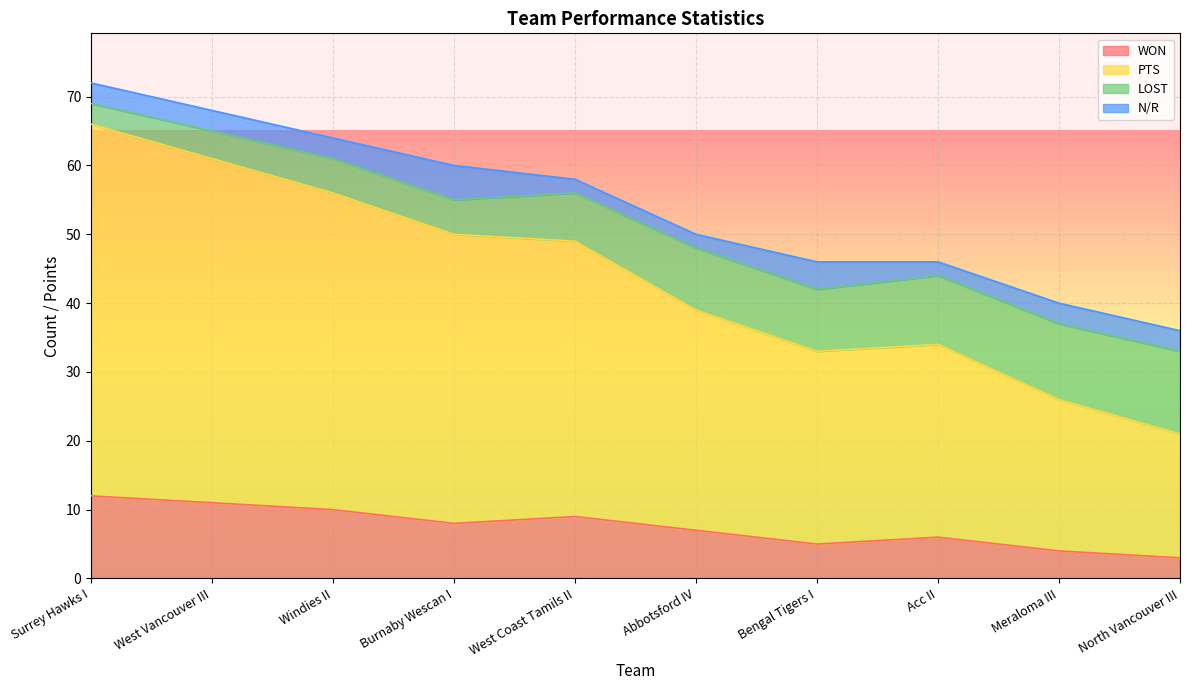

True or false: LOST and PTS cross at least once.

False